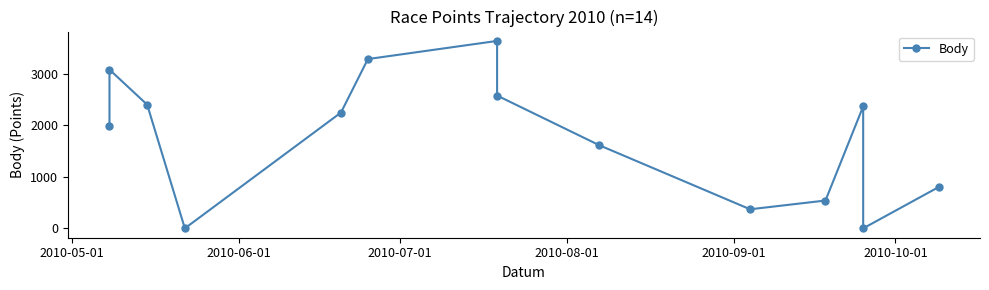

What is the sum of all values?

24892